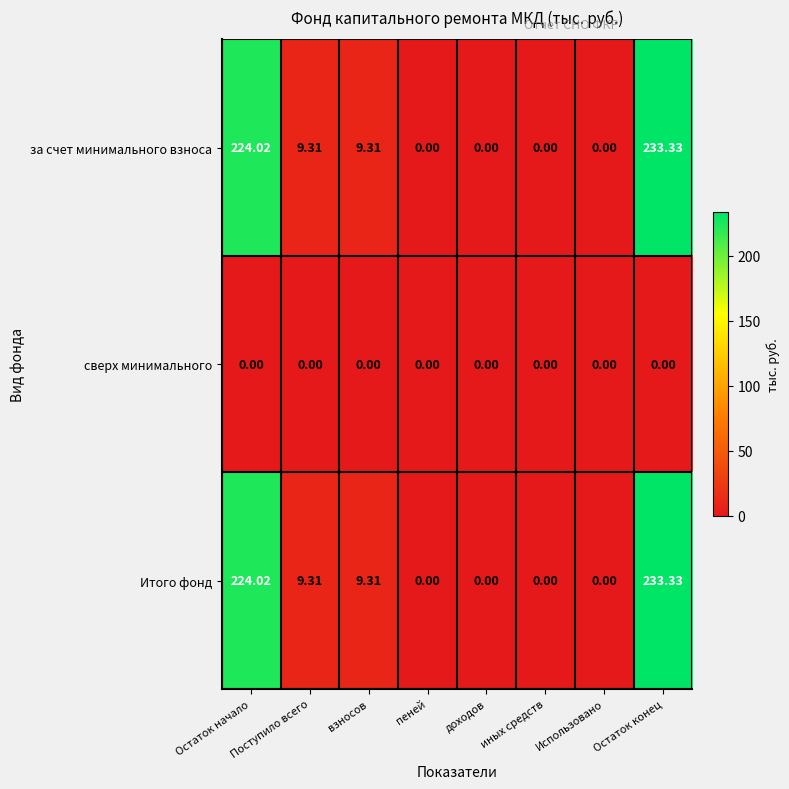

Which category has the highest value across all series?

Остаток конец